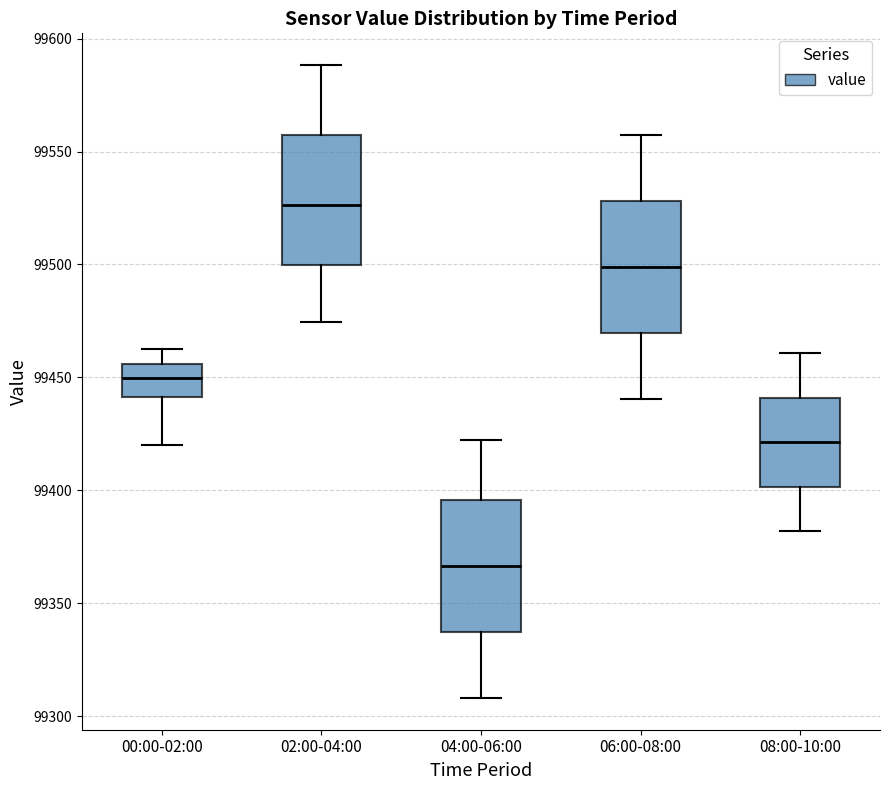

Which box's median line is the highest?

02:00-04:00